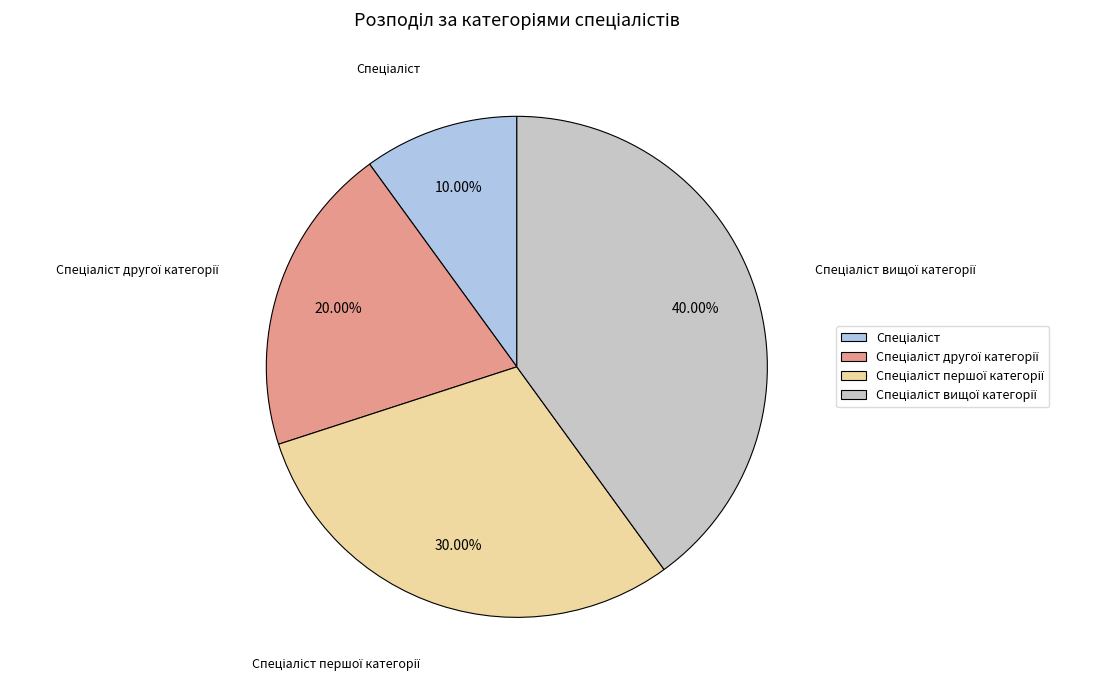

Does any single category account for the majority?

No